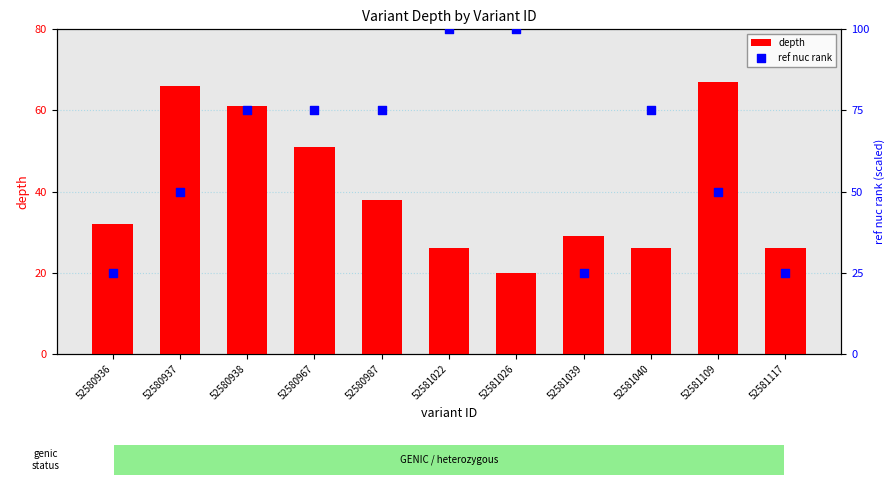

Which series has the largest total across all categories?

ref nuc rank